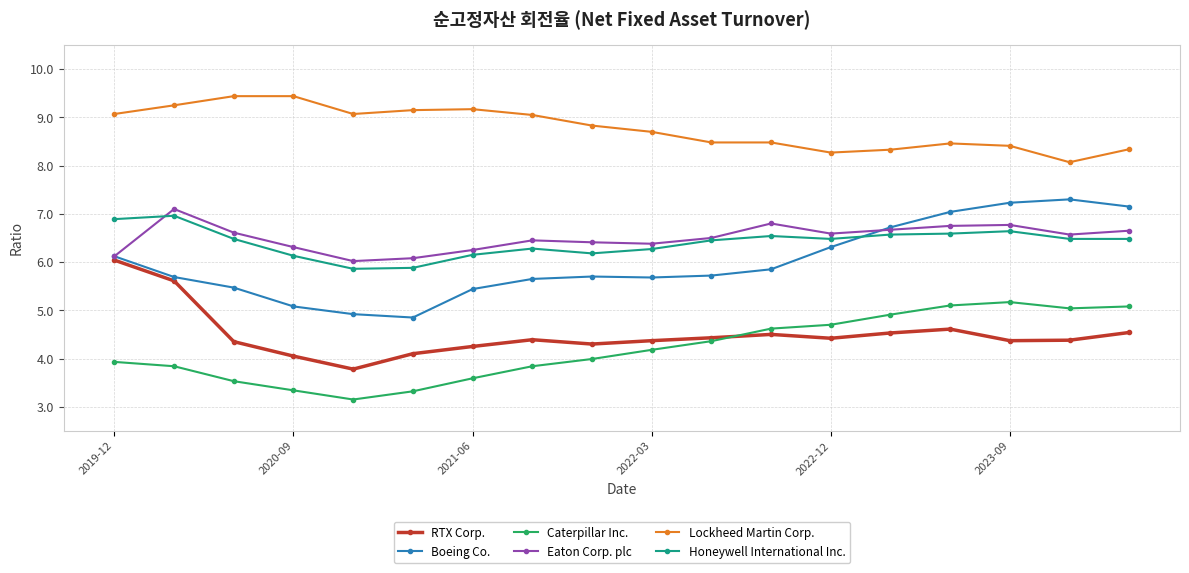

What is the sum of all Lockheed Martin Corp. values?

158.0